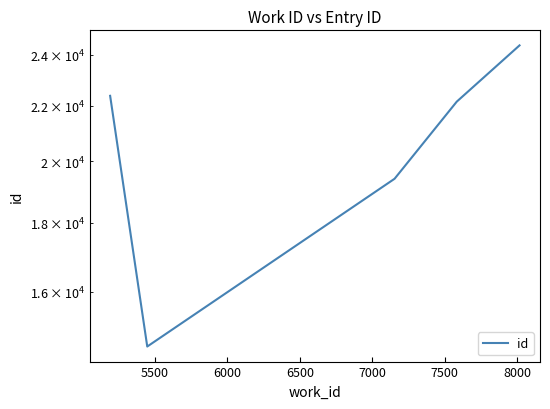

How many data points are above 22156?

2